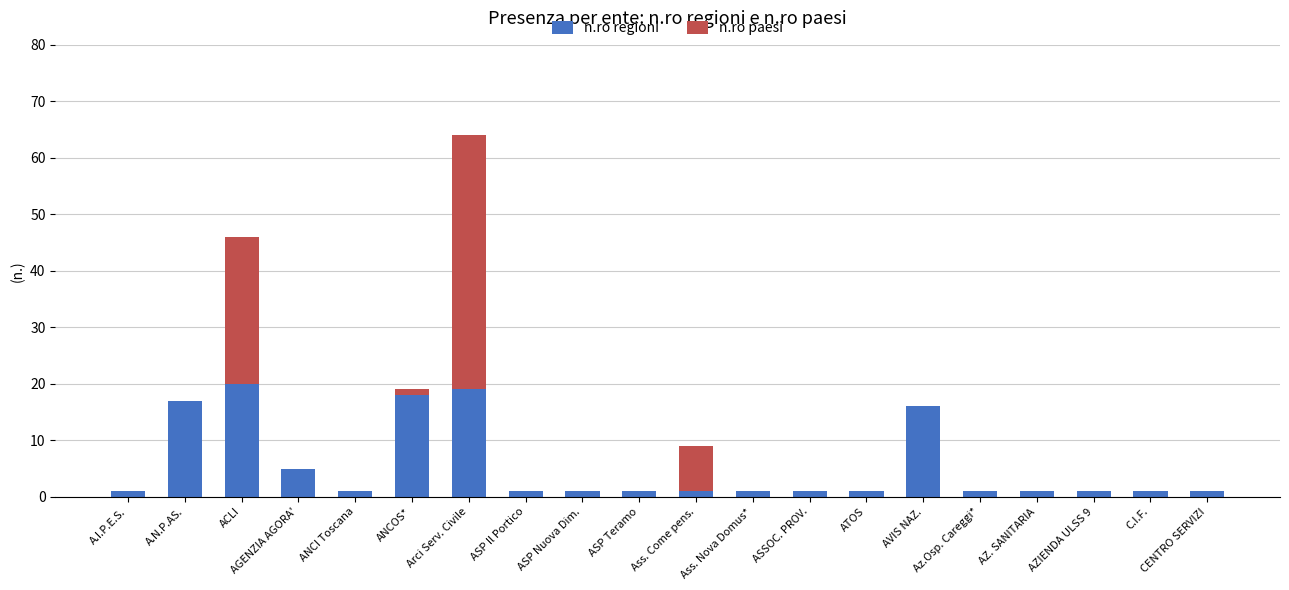

How many categories are shown in the chart?

20